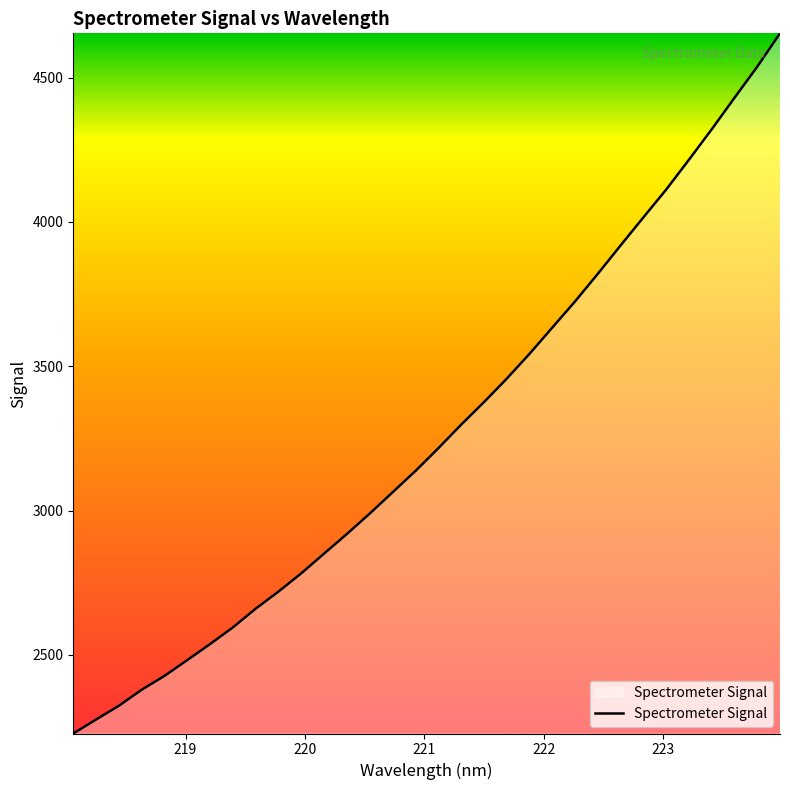

What is the greatest value displayed?

4653.3